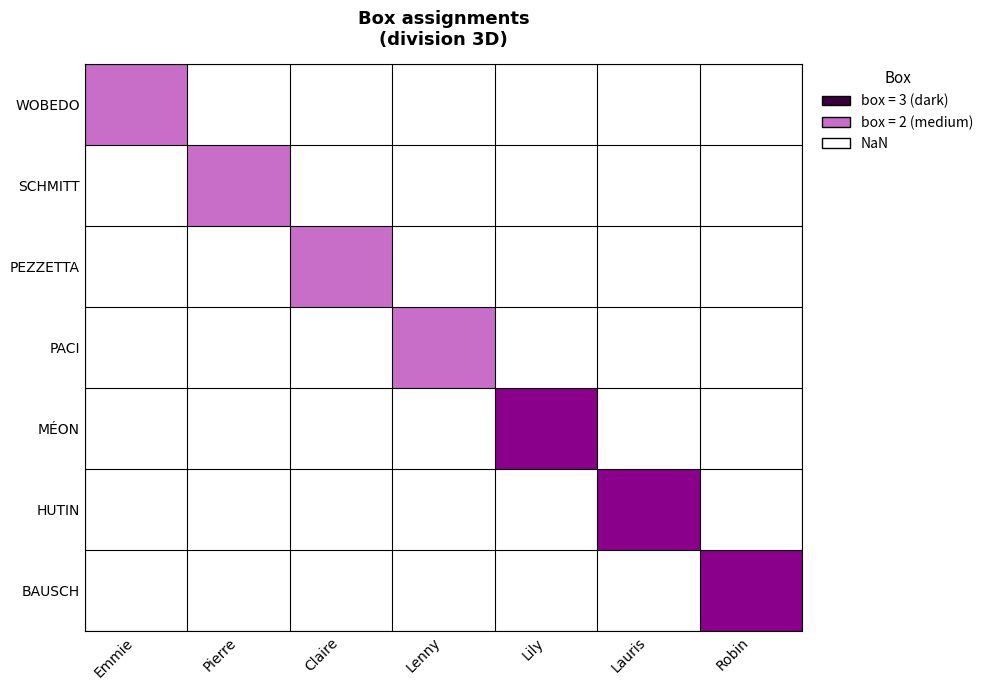

At which label does BAUSCH reach its minimum?

Emmie